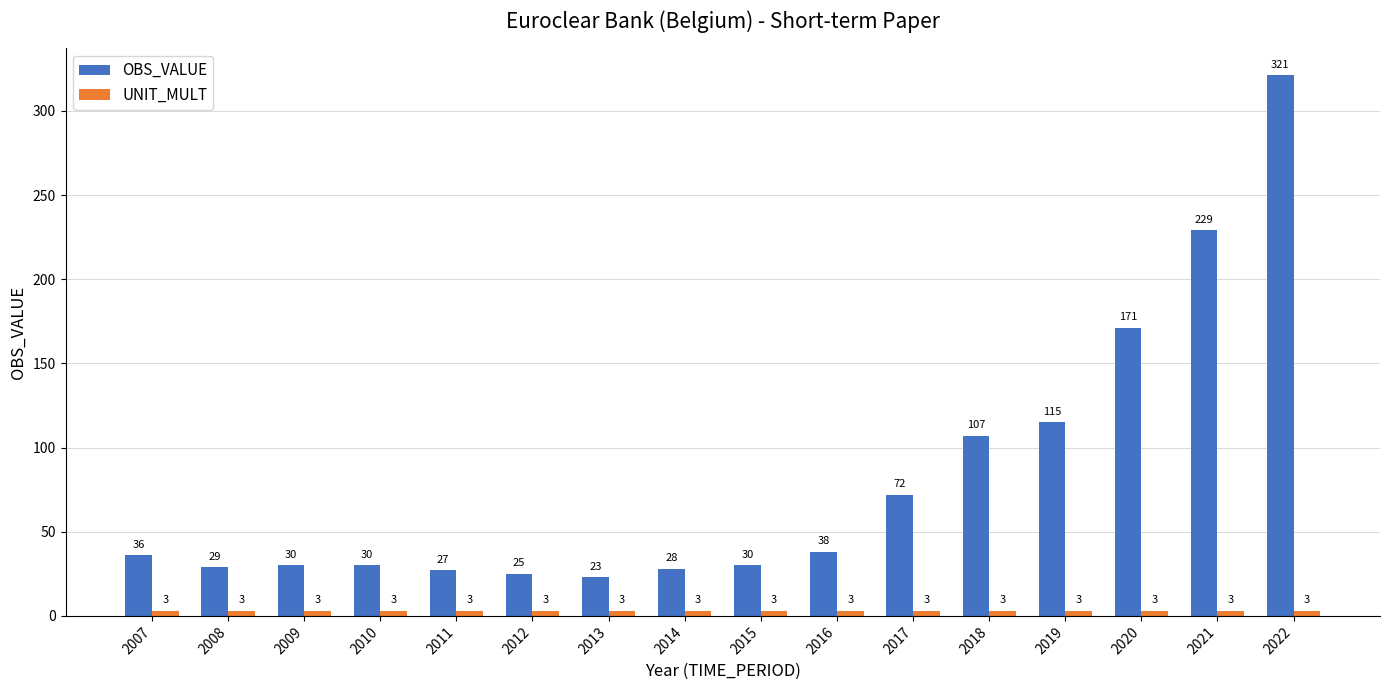

Which series has the largest total across all categories?

OBS_VALUE